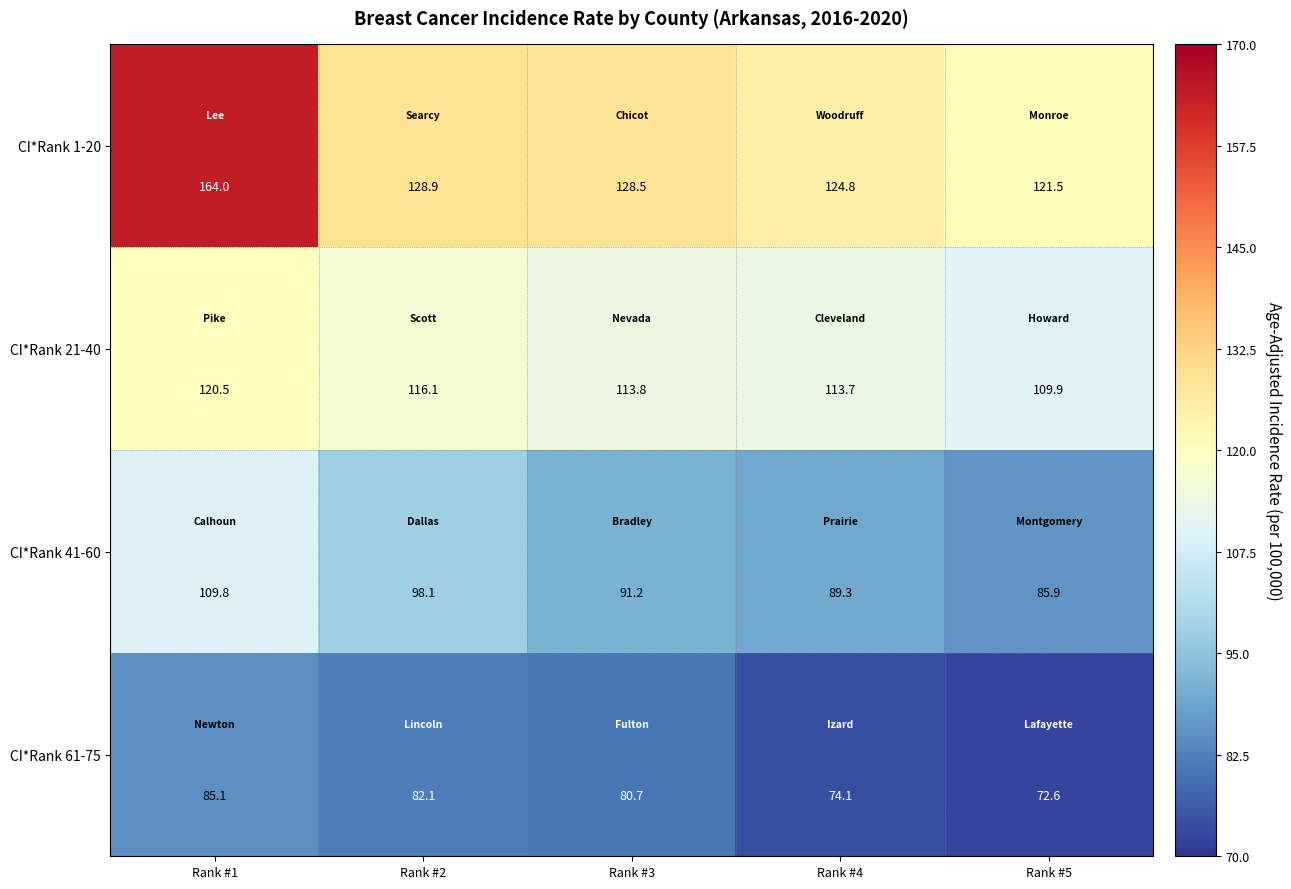

Is it true that CI*Rank 41-60 equals 91.2 at Rank #3?

True